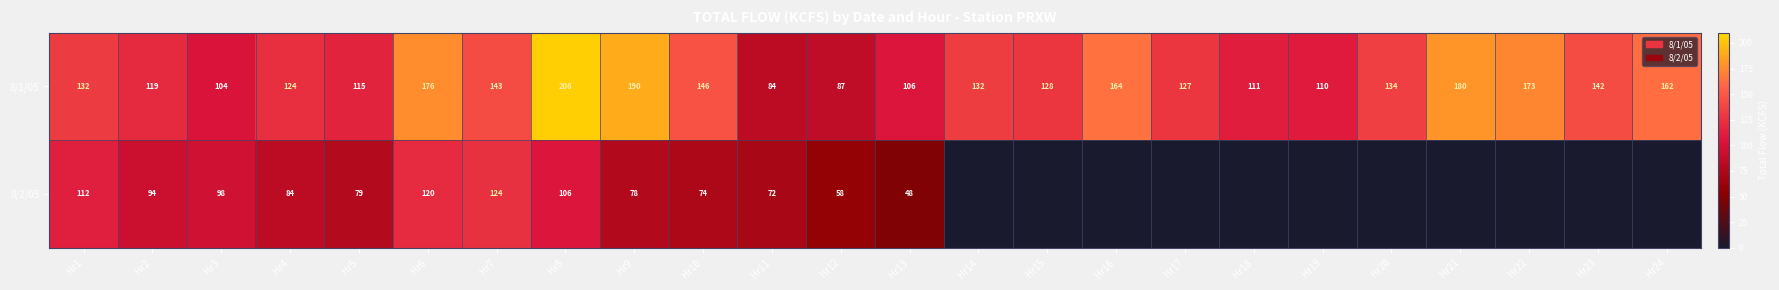

Read the 8/1/05 value at Hr20.

134.0